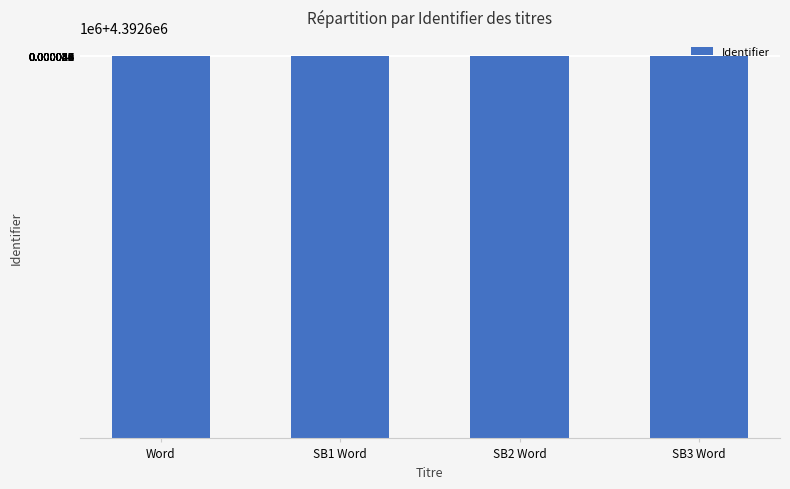

True or false: the data shows 4392645 at SB2 Word.

True